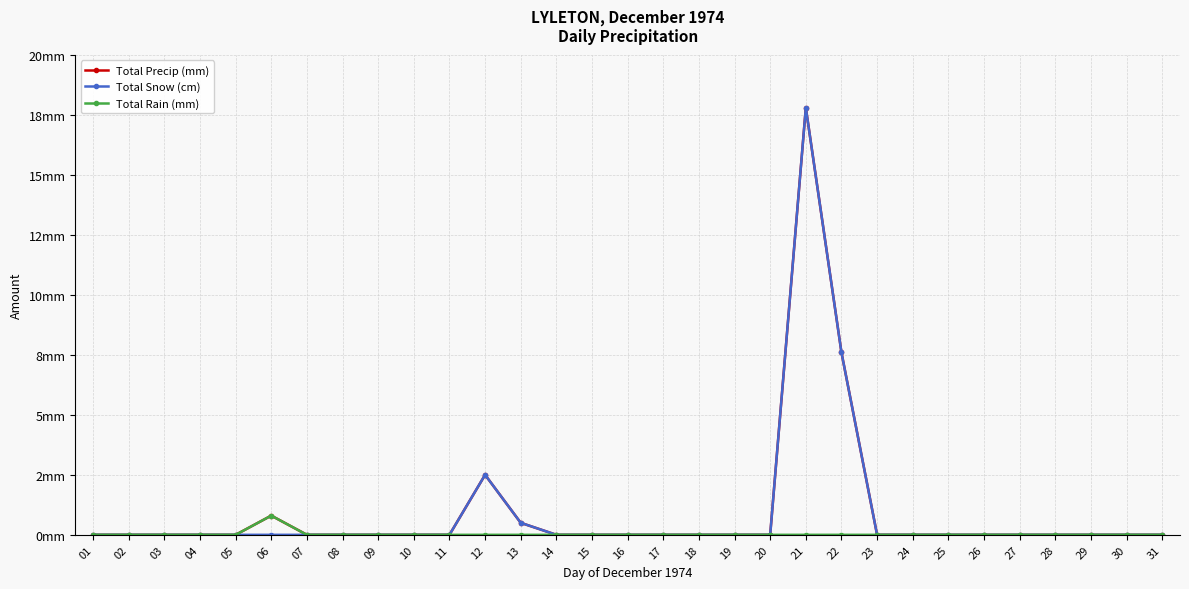

Between 17 and 25, which is larger?

17